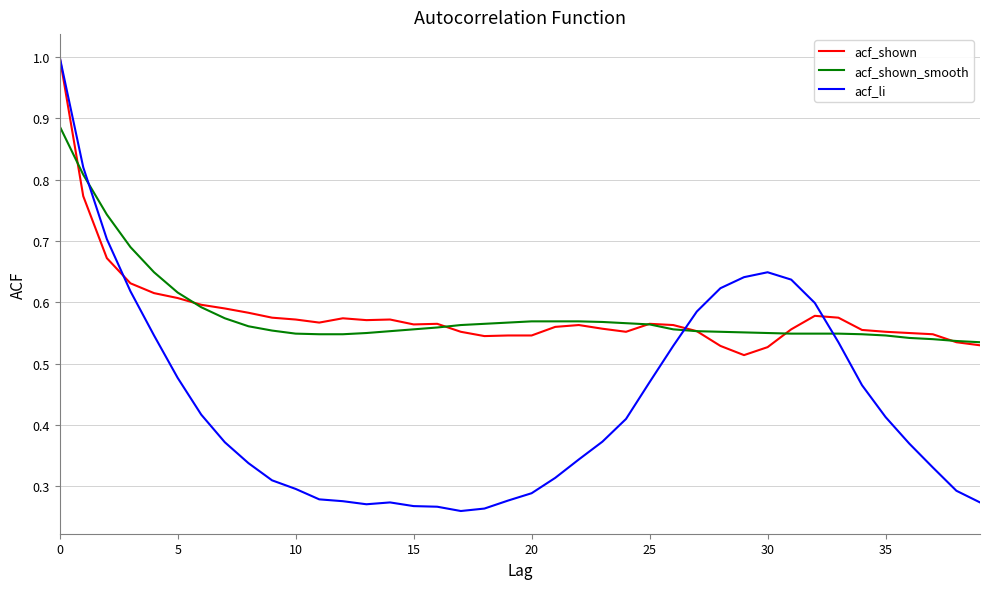

What is the greatest value displayed?

1.0